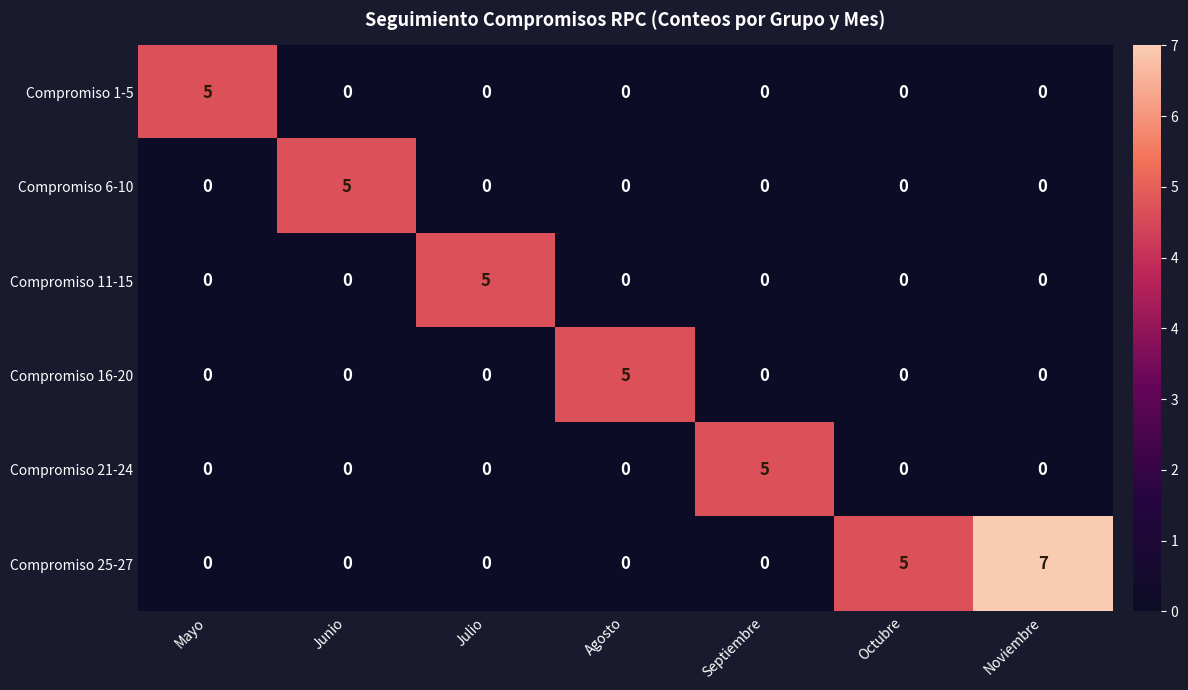

What is the difference between the maximum and minimum values in the Compromiso 11-15 series?

5